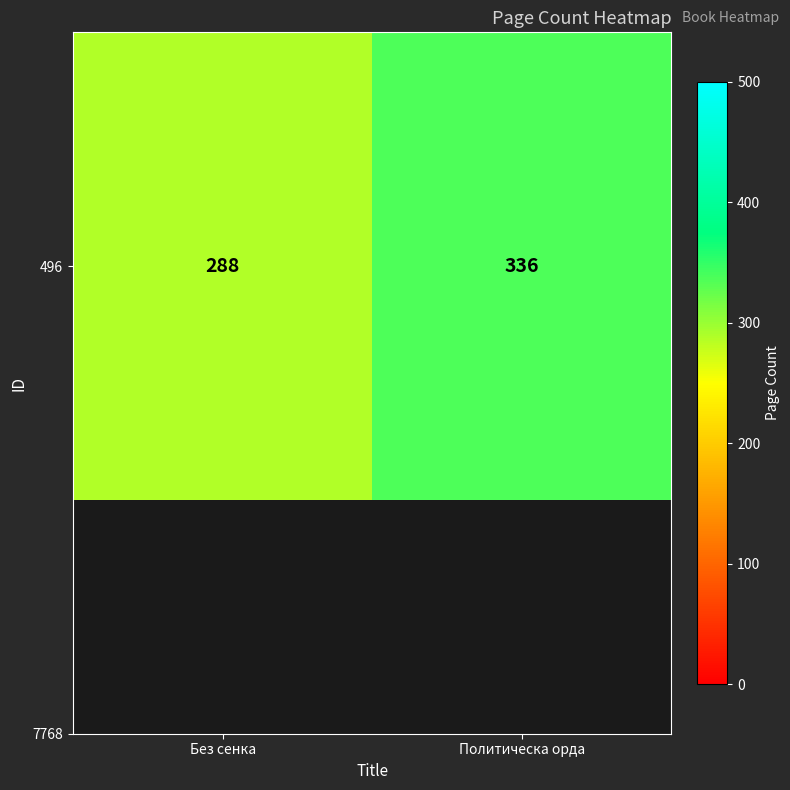

At which label is the value closest to 312?

Без сенка